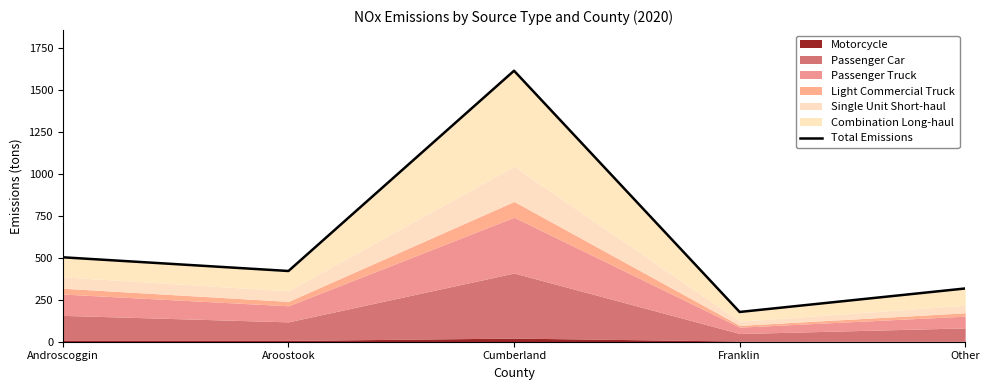

What is the difference between the maximum and minimum values?

1438.2